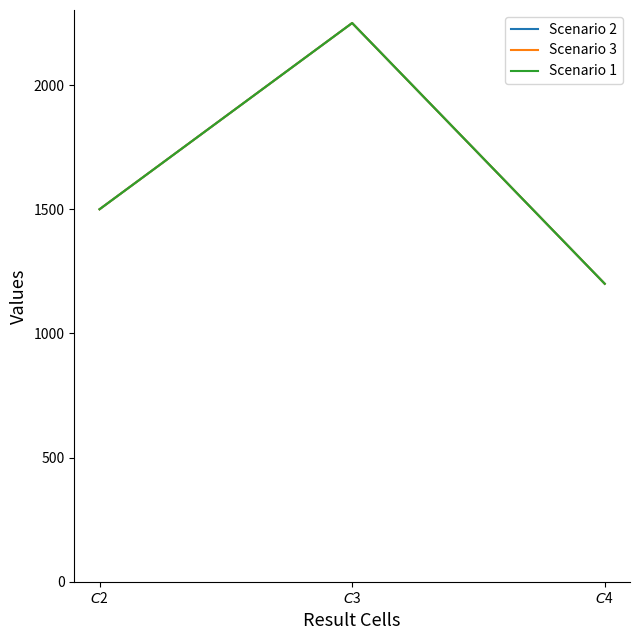

Is this an area chart (filled region under the line)?

No